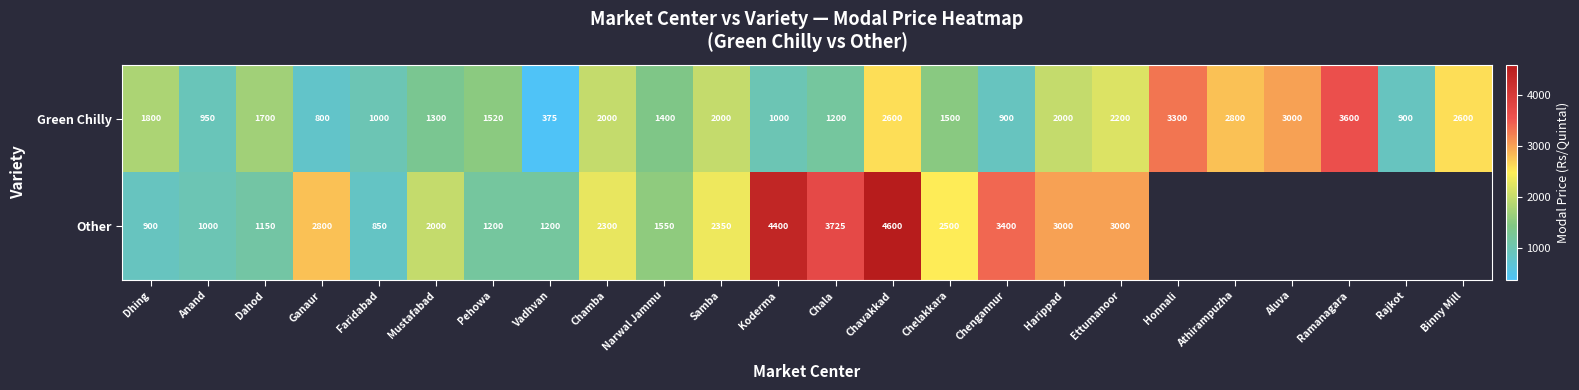

Where does the Green Chilly series first go above 1700?

Dhing